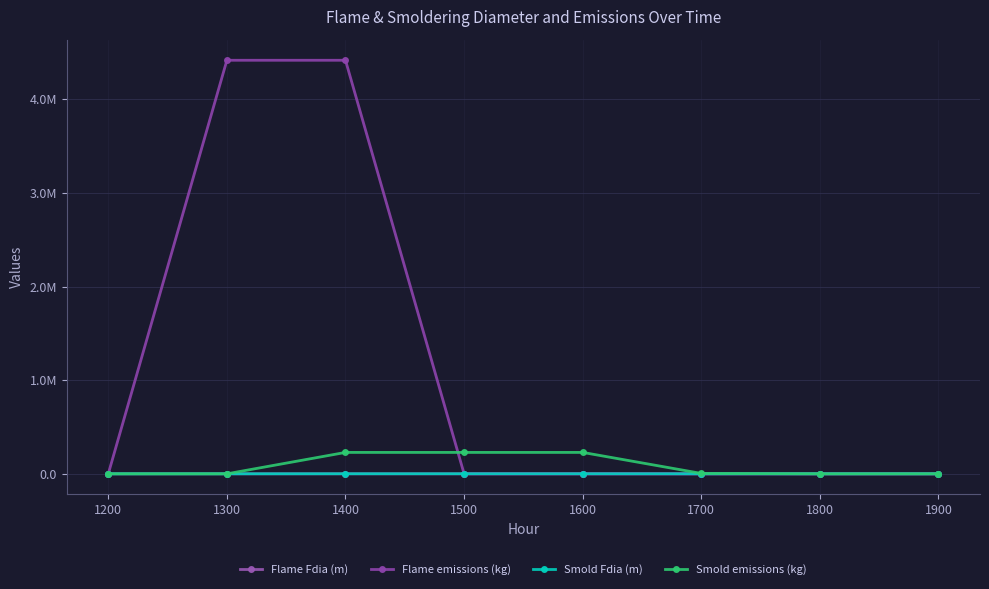

Does the chart have visible grid lines?

Yes